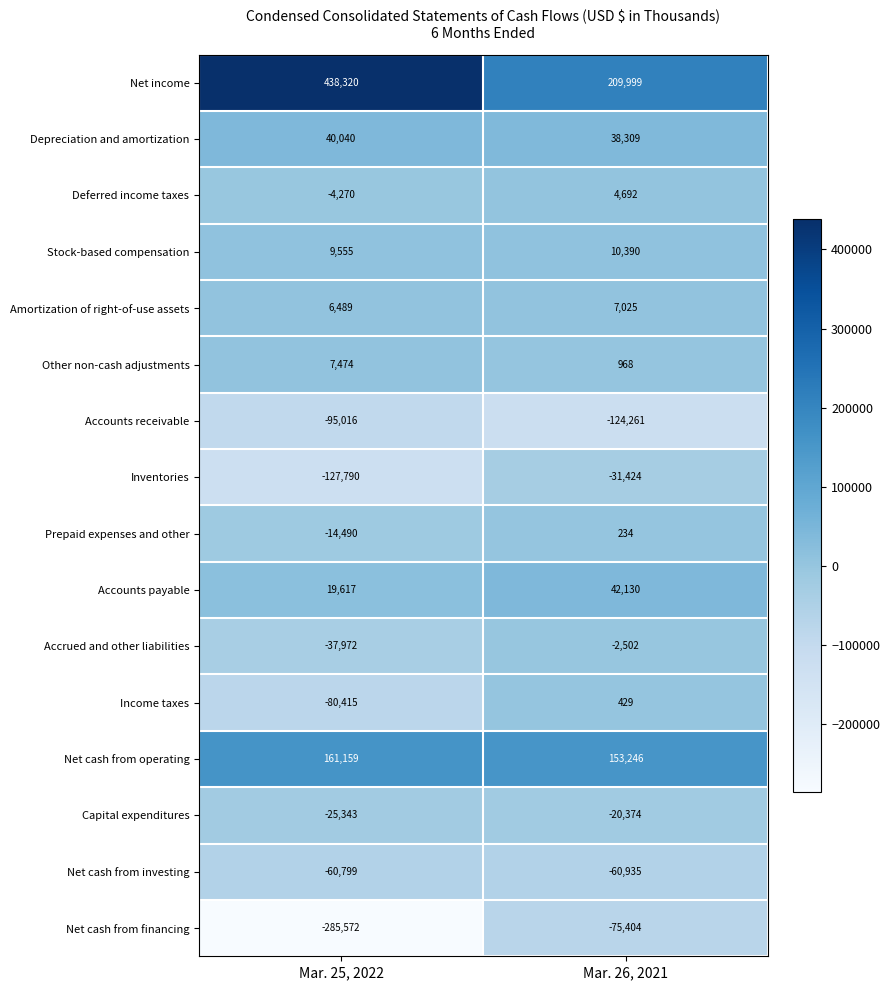

Rank the series at Mar. 26, 2021 from highest to lowest value.

Net income, Net cash from operating, Accounts payable, Depreciation and amortization, Stock-based compensation, Amortization of right-of-use assets, Deferred income taxes, Other non-cash adjustments, Income taxes, Prepaid expenses and other, Accrued and other liabilities, Capital expenditures, Inventories, Net cash from investing, Net cash from financing, Accounts receivable